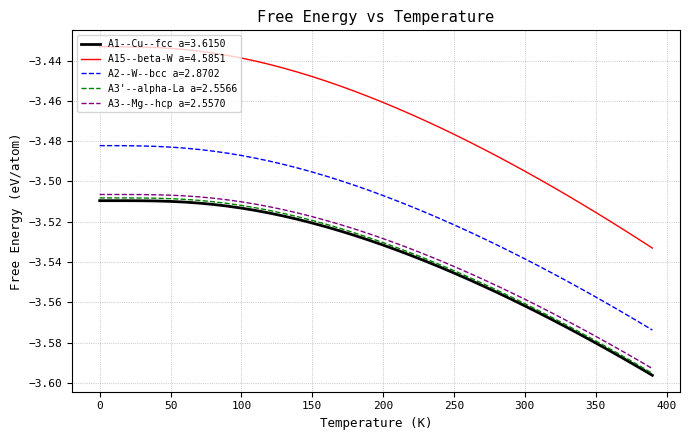

Which series has the largest range (max minus min)?

A15--beta-W a=4.5851